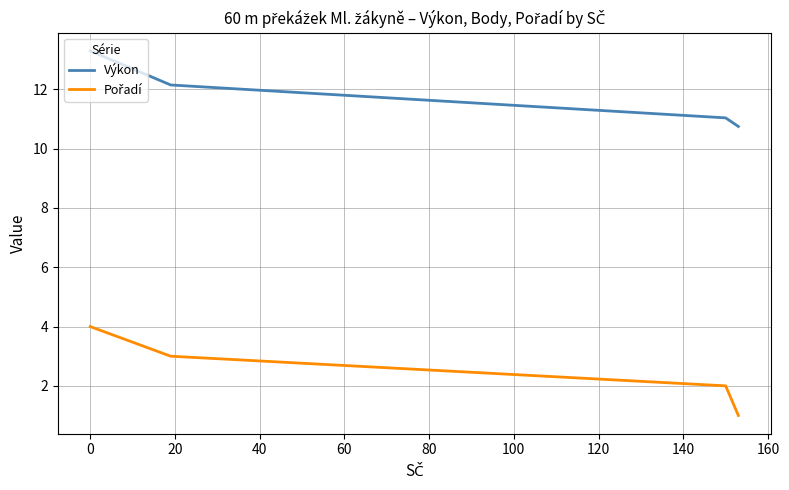

At 0, list the series in order from largest to smallest.

Výkon, Pořadí